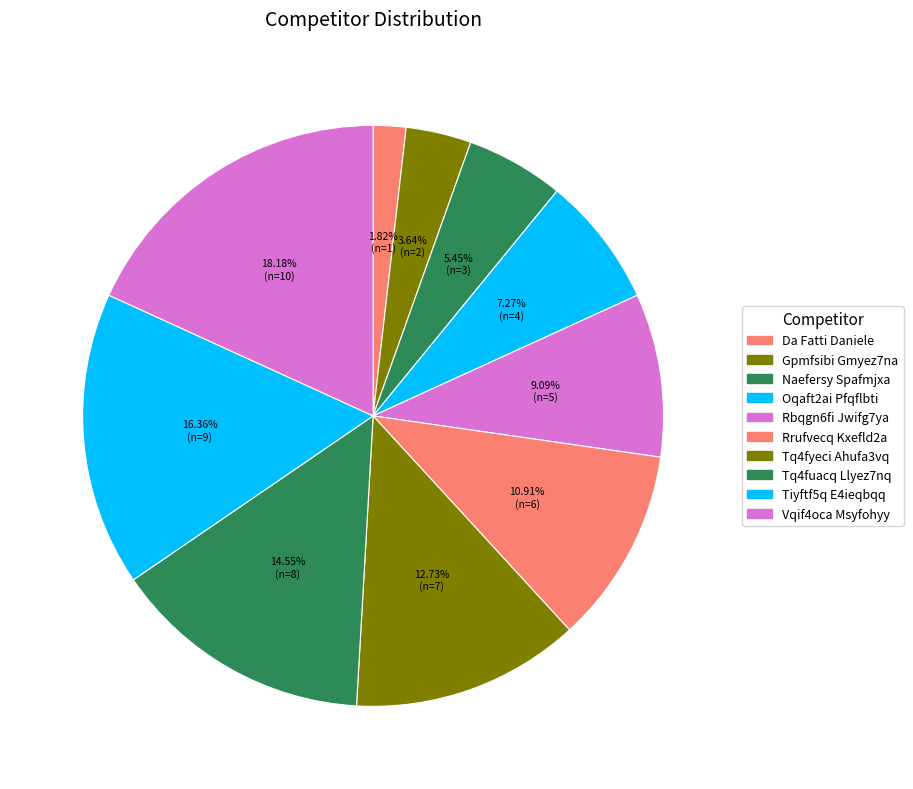

How many slices are in this pie chart?

10